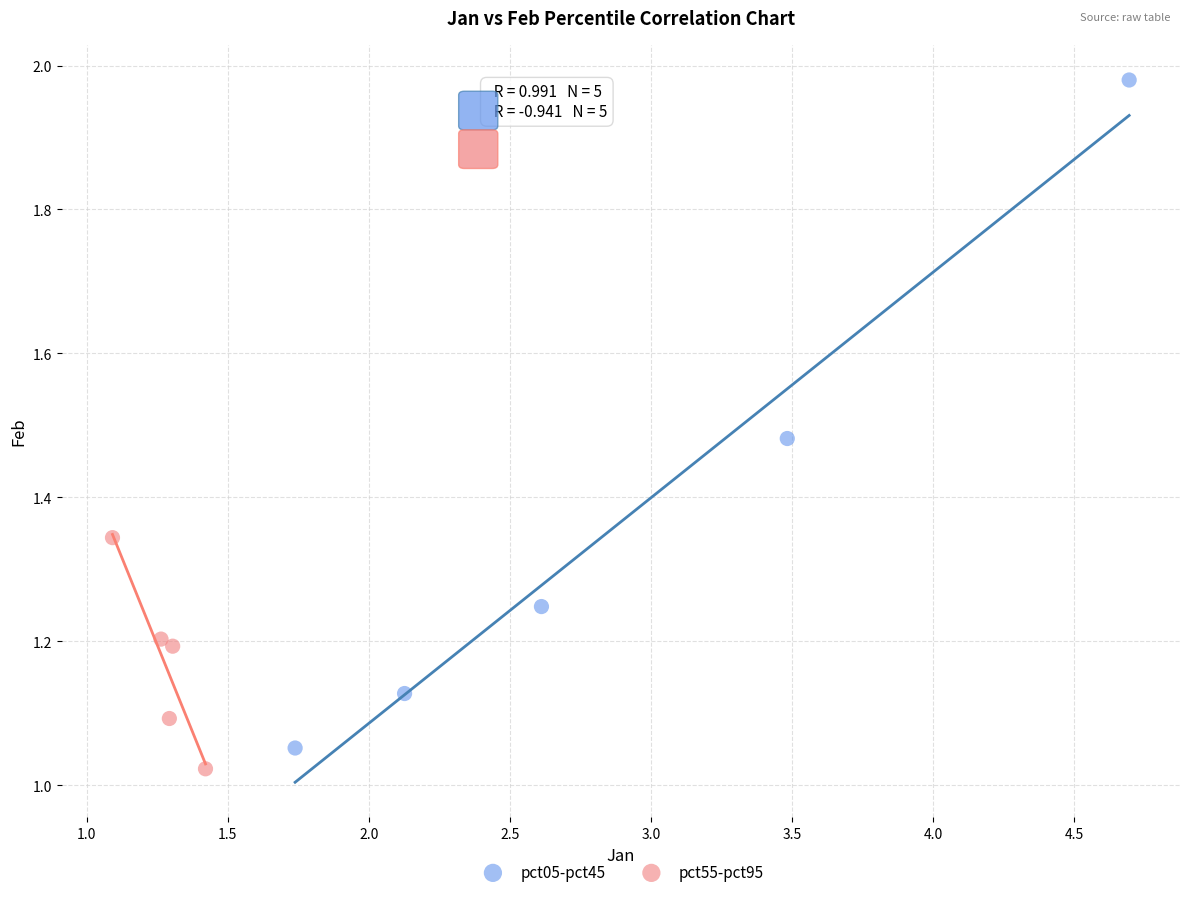

What are all the series names shown in the legend?

pct05-pct45, pct55-pct95